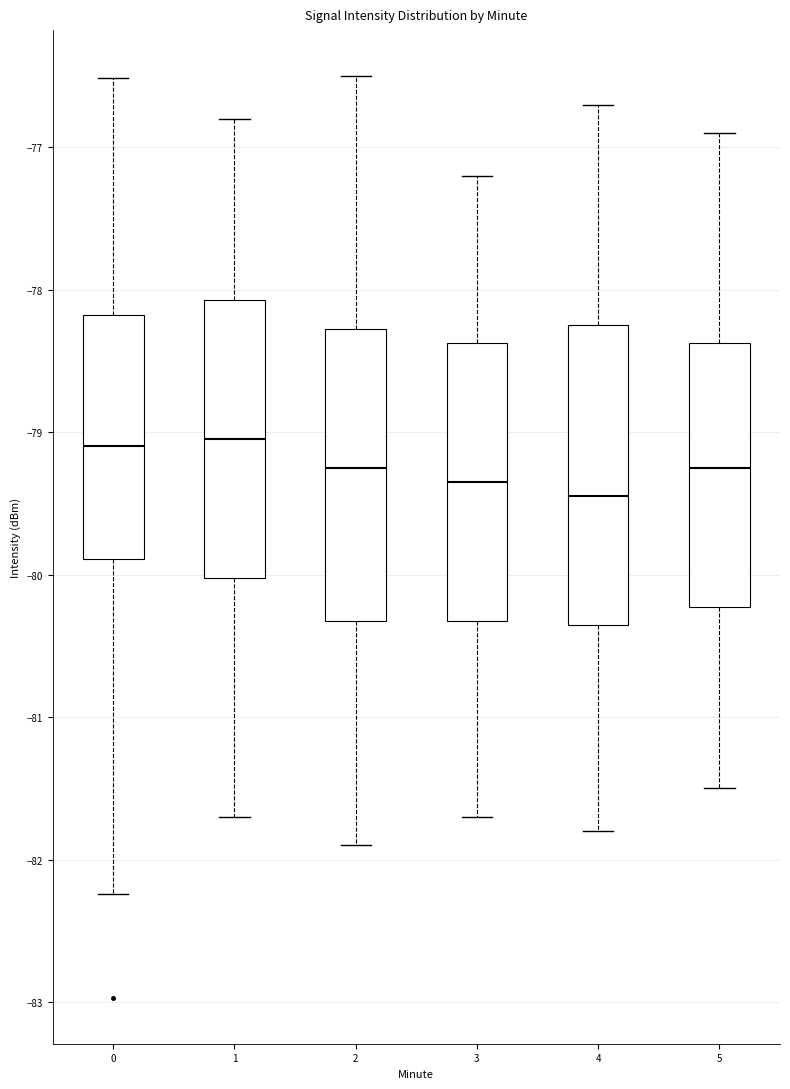

Reading left to right, read every box against the y-axis: the position of its median line, the range the box covers, and the ends of its whiskers. The values are not printed on the chart, so give them approximately, as read against the axis.

0: median -79.1, box -79.9 to -78.2, whiskers -82.2 to -76.5
1: median -79.0, box -80.0 to -78.1, whiskers -81.7 to -76.8
2: median -79.2, box -80.3 to -78.3, whiskers -81.9 to -76.5
3: median -79.3, box -80.3 to -78.4, whiskers -81.7 to -77.2
4: median -79.4, box -80.3 to -78.2, whiskers -81.8 to -76.7
5: median -79.2, box -80.2 to -78.4, whiskers -81.5 to -76.9